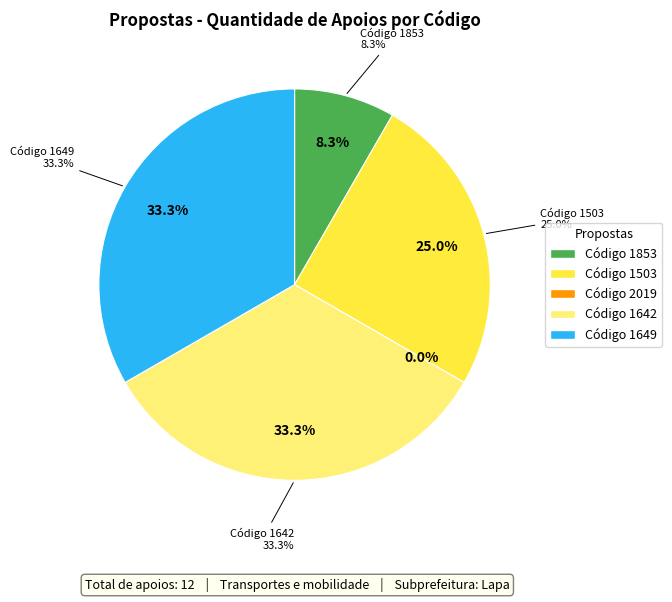

Is there a majority slice in this chart?

No